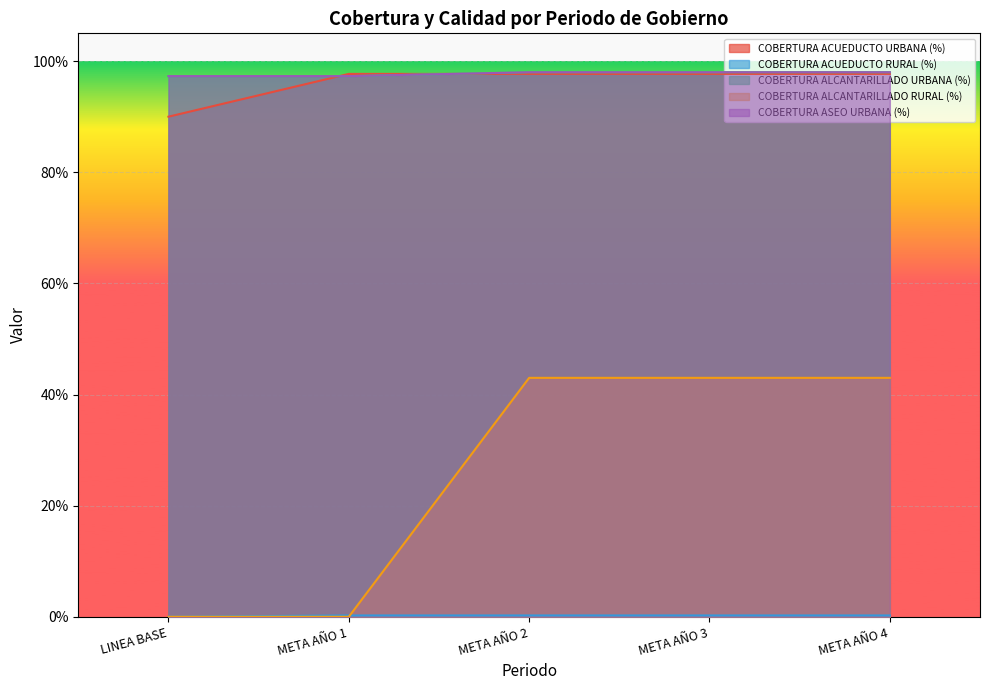

At which label is COBERTURA ACUEDUCTO URBANA (%) closest to 0?

LINEA BASE